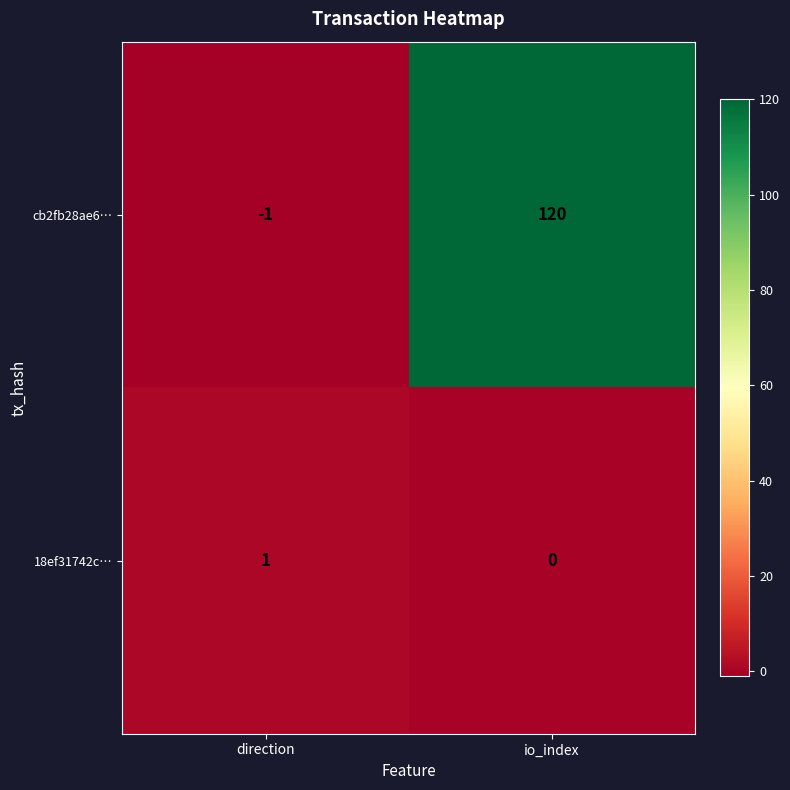

Rank the series at io_index from highest to lowest value.

cb2fb28ae6…, 18ef31742c…